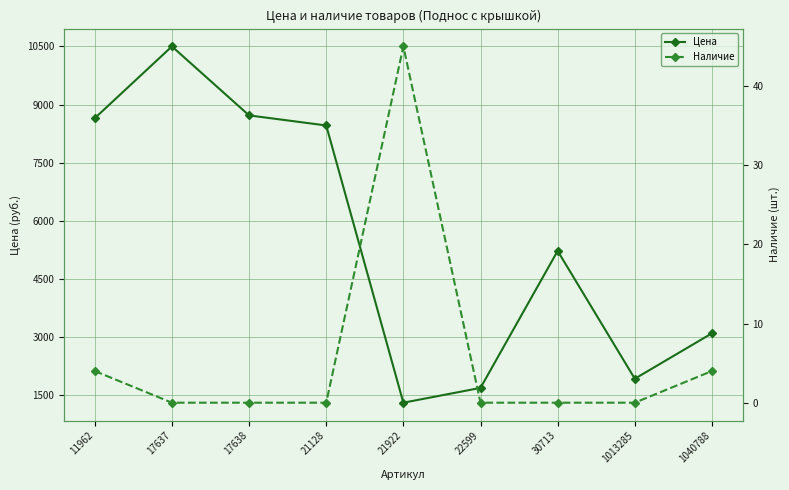

Where is the first local maximum for Цена?

17637